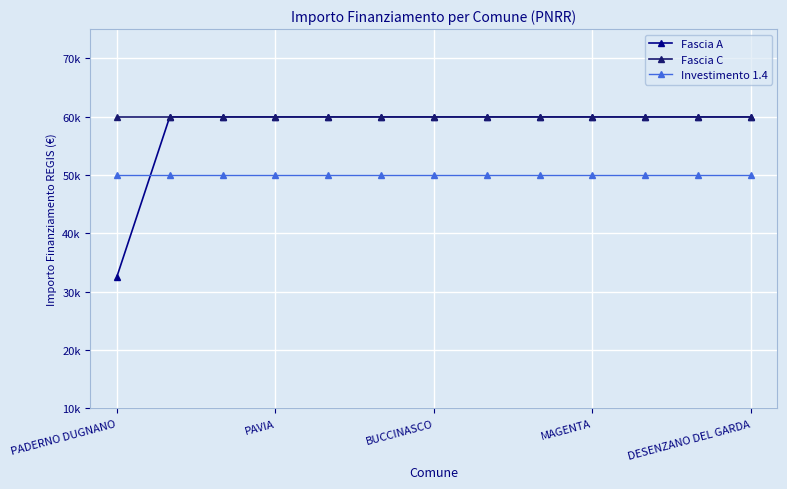

Which series has the largest total across all categories?

Fascia C